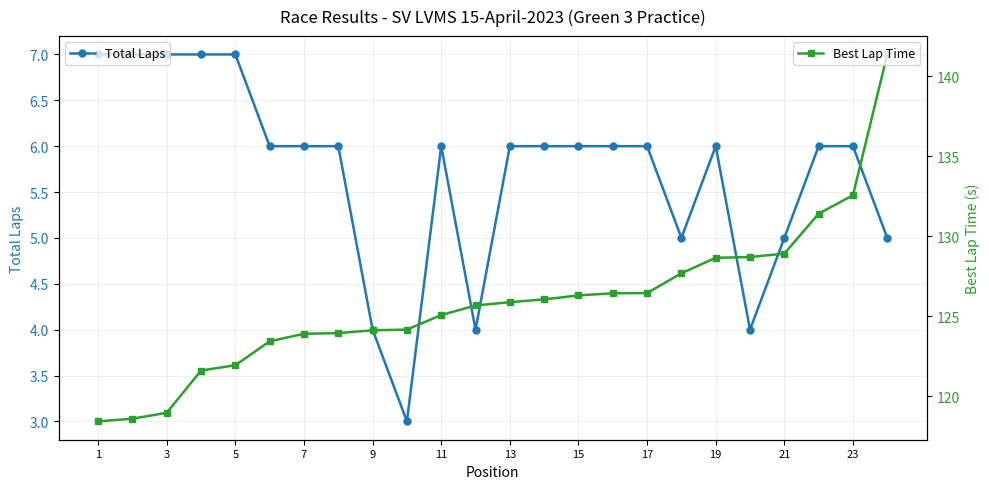

What is the smallest value displayed?

3.0